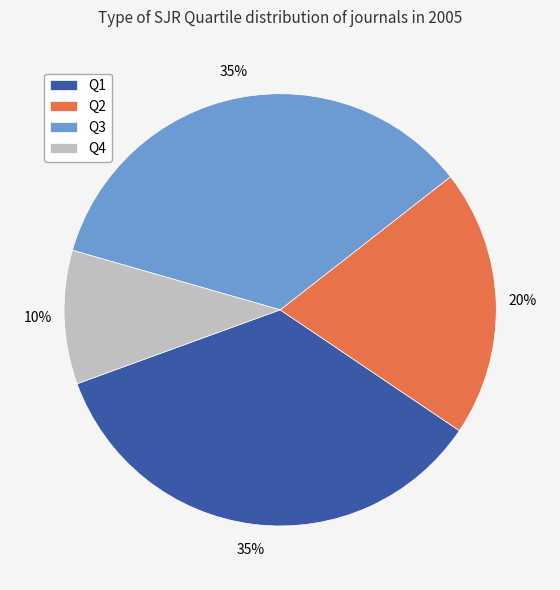

Is there a majority slice in this chart?

No